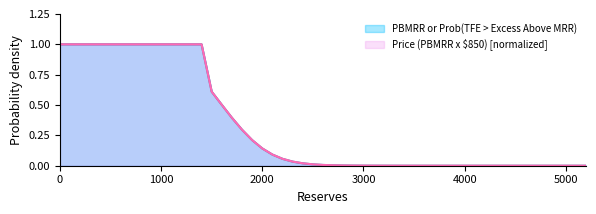

Which series has the largest total across all categories?

PBMRR or Prob(TFE > Excess Above MRR)